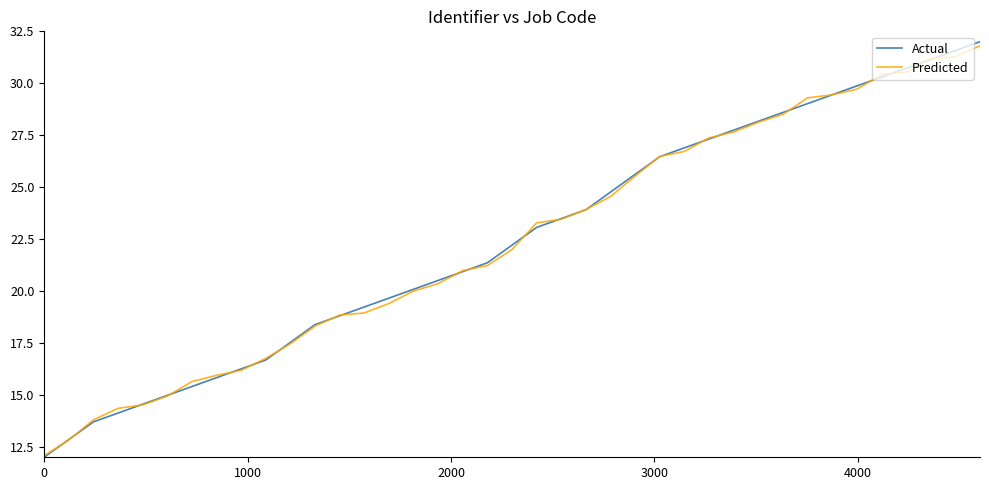

What is the sum of all Actual values?

875.2